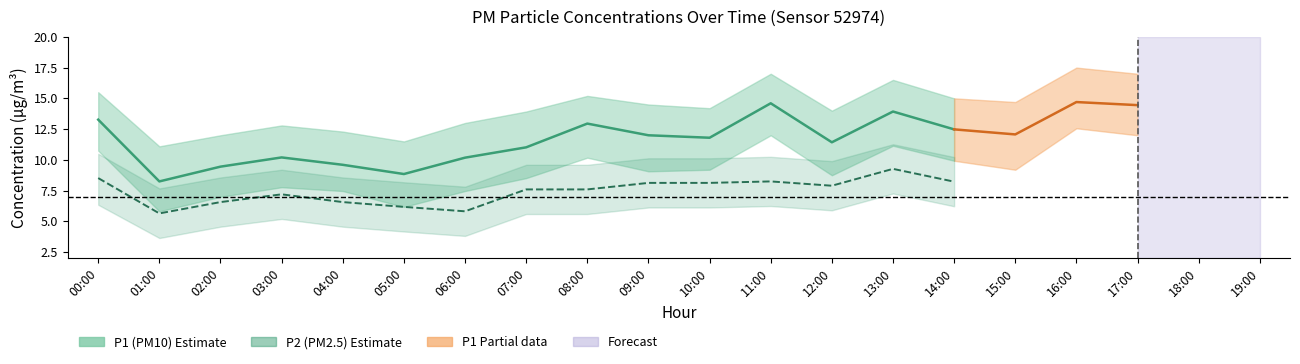

Is it true that P1 equals 14.7 at 16:00?

True